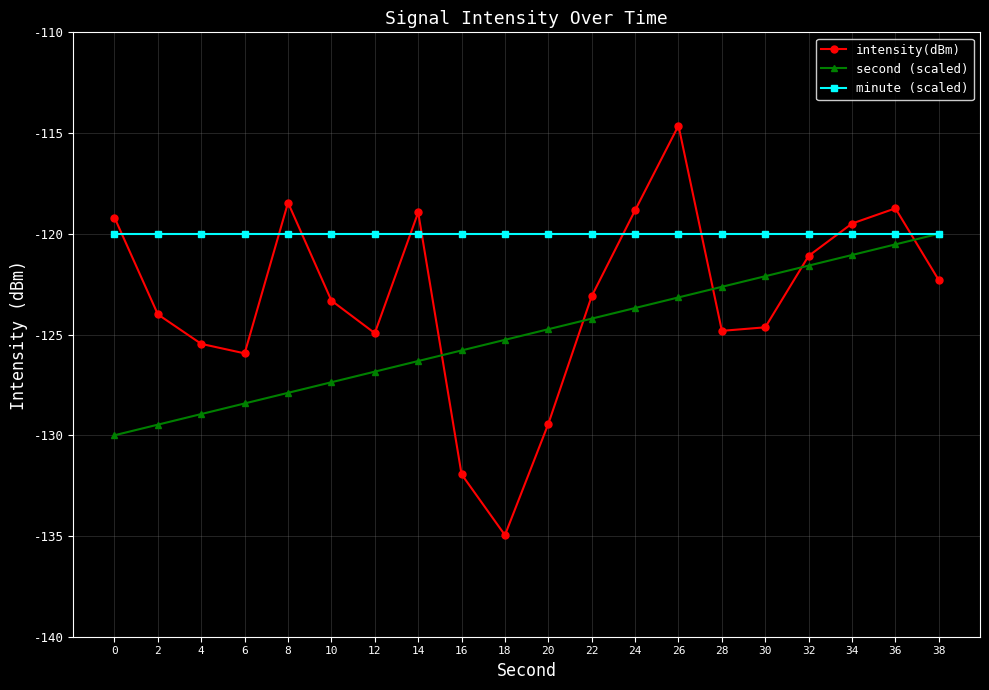

Which series changed the most between 0 and 4?

intensity(dBm)